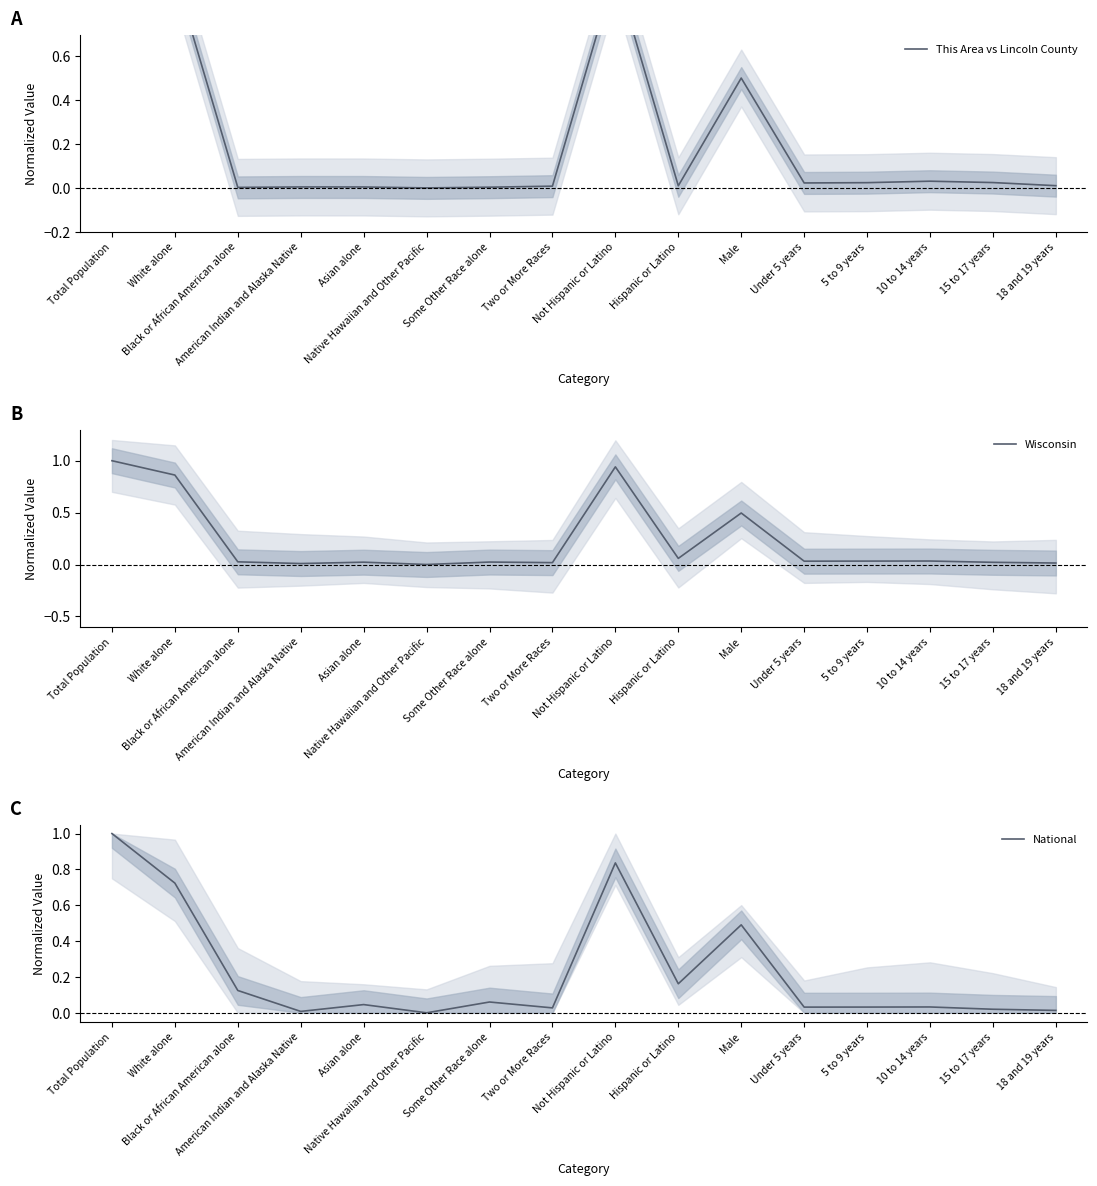

What is the difference between the maximum and minimum values in the Wisconsin series?

1.0